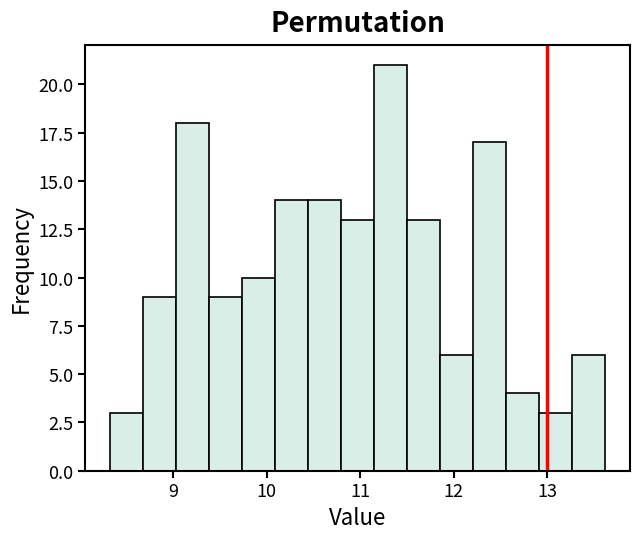

Read against the x-axis, roughly where is the centre of the tallest bar?

11.3